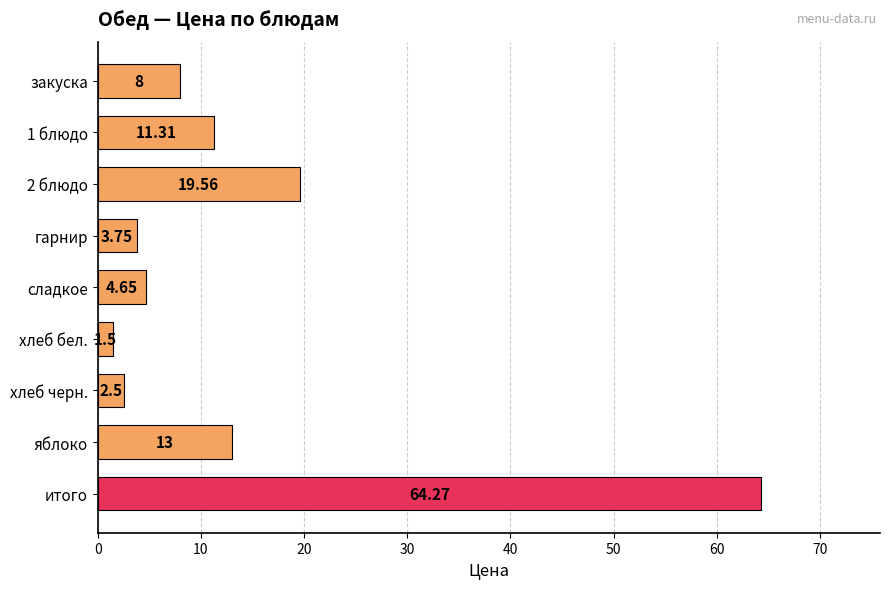

Rank the categories by value from lowest to highest.

хлеб бел., хлеб черн., гарнир, сладкое, закуска, 1 блюдо, яблоко, 2 блюдо, итого